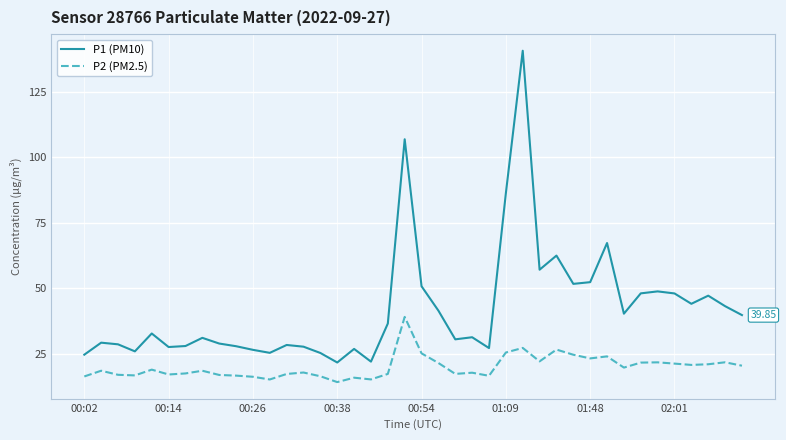

What is the difference between the maximum and minimum values in the P1 (PM10) series?

118.9